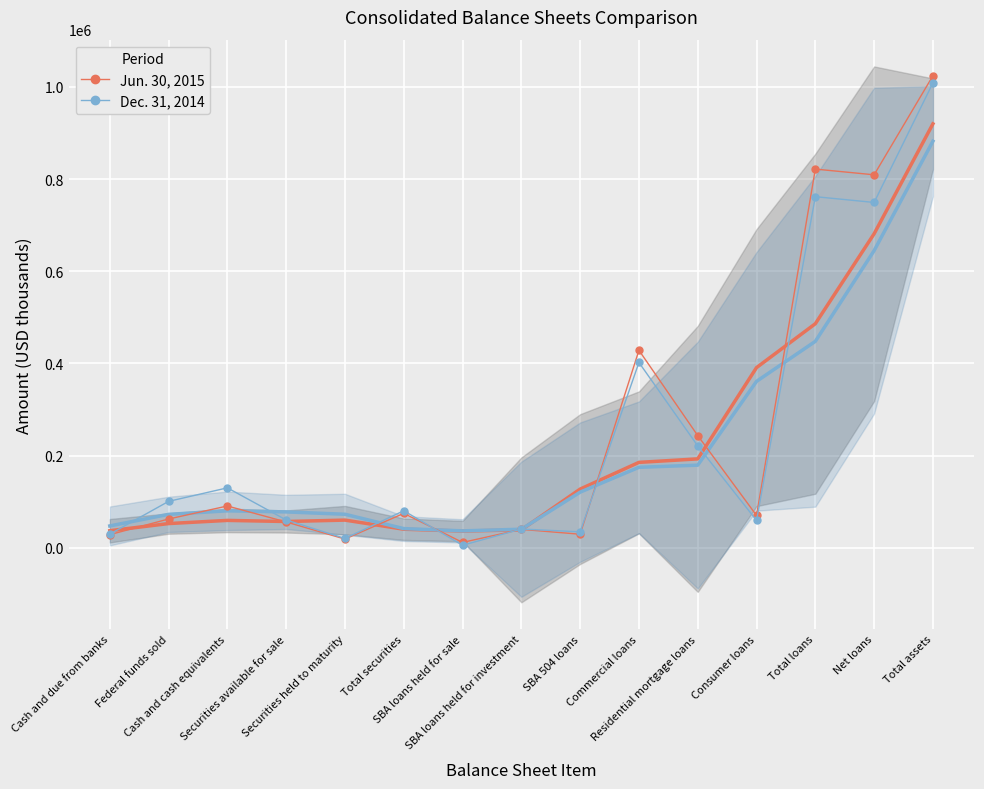

What is the sum of the Jun. 30, 2015 values at SBA 504 loans and Securities held to maturity?

47734